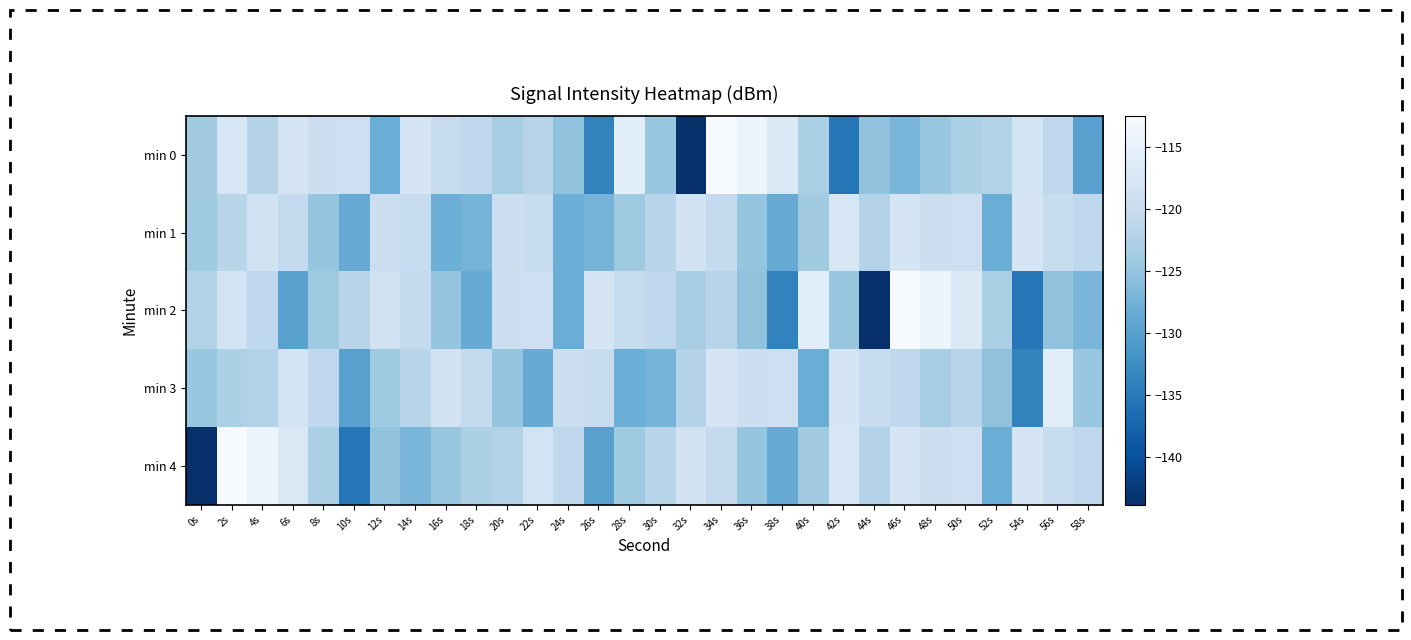

What is the difference between the min 1 values at 38s and 16s?

0.3